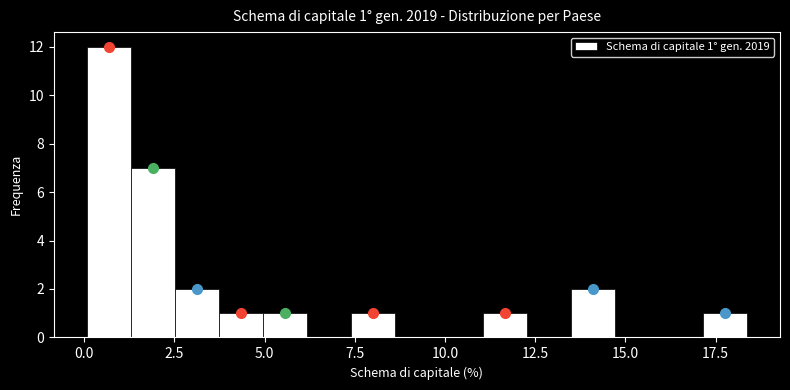

Around what value on the x-axis is the tallest bar? Give the approximate position of its centre, as read against the axis.

0.5